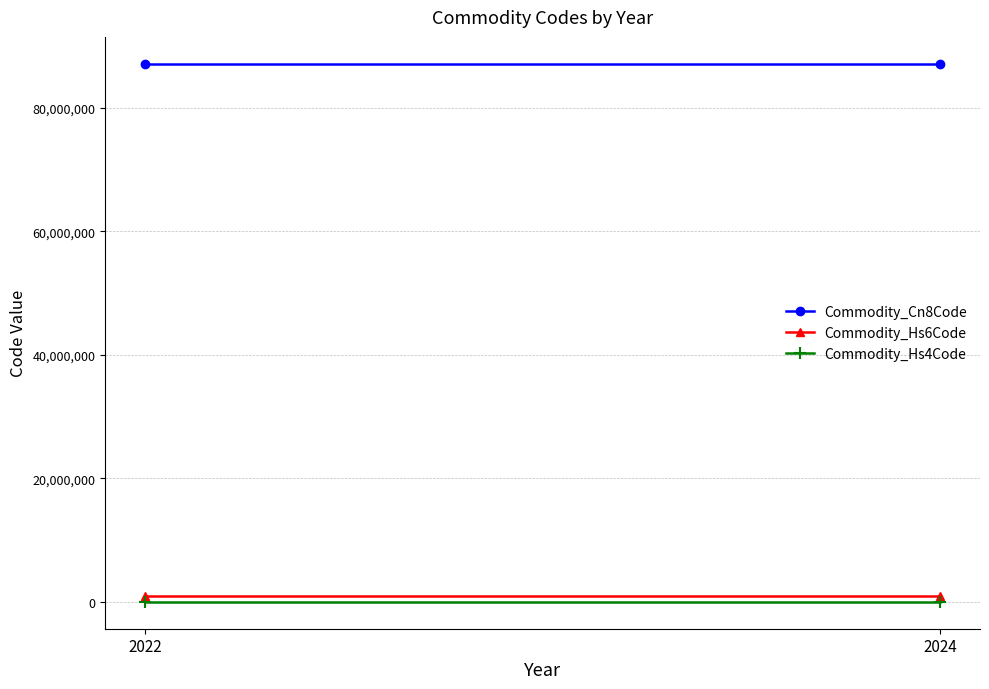

What is the value of the Commodity_Hs6Code point at the 2nd from the left?

871492